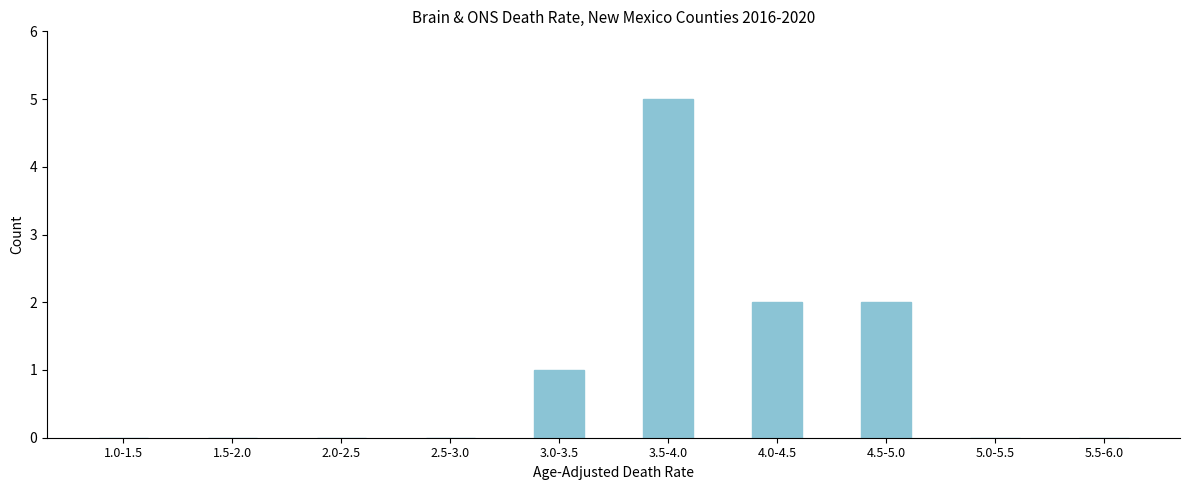

Reading right to left, extract all data points from this chart.

5.5-6.0=0	5.0-5.5=0	4.5-5.0=2	4.0-4.5=2	3.5-4.0=5	3.0-3.5=1	2.5-3.0=0	2.0-2.5=0	1.5-2.0=0	1.0-1.5=0